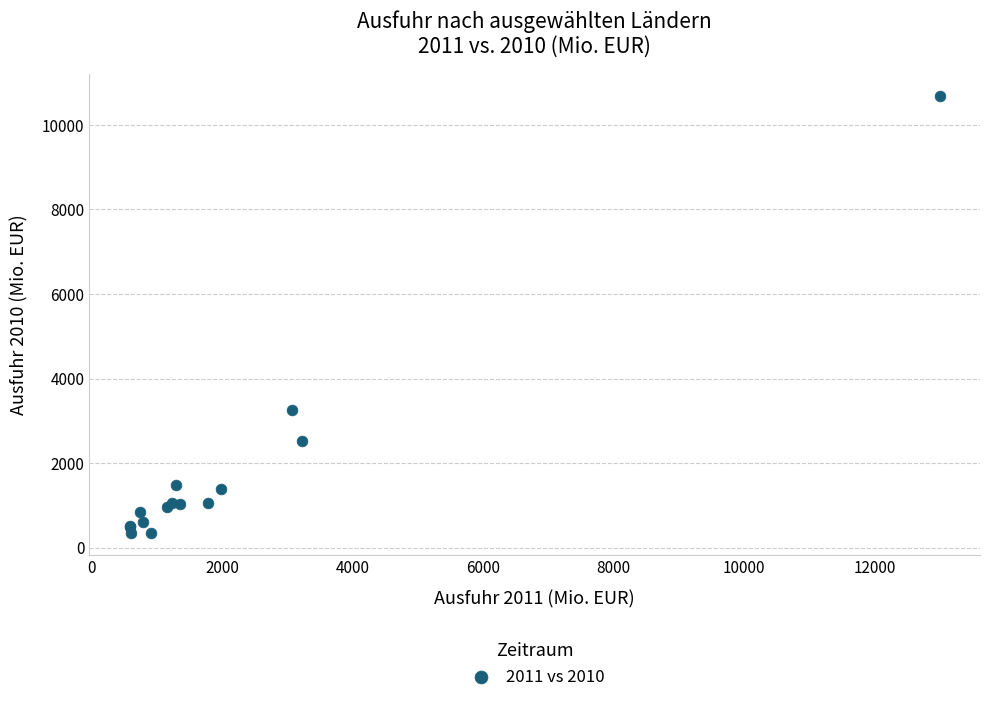

What Y value in the scatter plot is closest to 5520?

3248.7